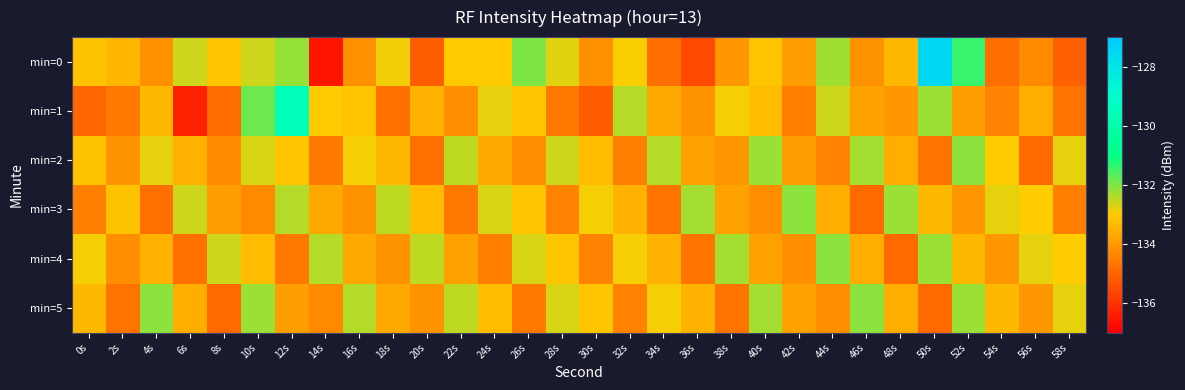

Reading right to left, list all the values displayed in this chart.

min=0: 58s=-135.1	56s=-134.3	54s=-134.8	52s=-131.4	50s=-127.5	48s=-133.4	46s=-134.1	44s=-132.3	42s=-133.9	40s=-133.1	38s=-134.0	36s=-135.6	34s=-134.8	32s=-133.0	30s=-134.2	28s=-132.7	26s=-132.0	24s=-133.0	22s=-133.0	20s=-135.1	18s=-132.9	16s=-134.2	14s=-136.6	12s=-132.2	10s=-132.6	8s=-133.2	6s=-132.6	4s=-134.2	2s=-133.4	0s=-133.2
min=1: 58s=-134.7	56s=-133.6	54s=-134.4	52s=-133.9	50s=-132.2	48s=-134.0	46s=-133.8	44s=-132.6	42s=-134.5	40s=-133.3	38s=-132.9	36s=-134.1	34s=-133.7	32s=-132.4	30s=-135.2	28s=-134.6	26s=-133.1	24s=-132.8	22s=-134.2	20s=-133.5	18s=-134.8	16s=-133.1	14s=-133.0	12s=-129.6	10s=-131.9	8s=-134.9	6s=-136.3	4s=-133.4	2s=-134.6	0s=-135.0
min=2: 58s=-132.8	56s=-134.9	54s=-133.0	52s=-132.1	50s=-134.7	48s=-133.6	46s=-132.3	44s=-134.4	42s=-133.9	40s=-132.2	38s=-134.0	36s=-133.8	34s=-132.4	32s=-134.5	30s=-133.3	28s=-132.6	26s=-134.2	24s=-133.7	22s=-132.5	20s=-134.8	18s=-133.4	16s=-132.9	14s=-134.6	12s=-133.1	10s=-132.7	8s=-134.3	6s=-133.5	4s=-132.8	2s=-134.1	0s=-133.2
min=3: 58s=-134.5	56s=-133.0	54s=-132.8	52s=-134.0	50s=-133.4	48s=-132.2	46s=-134.9	44s=-133.6	42s=-132.1	40s=-134.2	38s=-133.8	36s=-132.3	34s=-134.7	32s=-133.5	30s=-132.9	28s=-134.4	26s=-133.1	24s=-132.7	22s=-134.6	20s=-133.3	18s=-132.5	16s=-134.1	14s=-133.7	12s=-132.4	10s=-134.3	8s=-133.9	6s=-132.6	4s=-134.8	2s=-133.2	0s=-134.5
min=4: 58s=-133.0	56s=-132.8	54s=-134.0	52s=-133.4	50s=-132.2	48s=-134.9	46s=-133.6	44s=-132.1	42s=-134.2	40s=-133.8	38s=-132.3	36s=-134.7	34s=-133.5	32s=-132.9	30s=-134.4	28s=-133.1	26s=-132.7	24s=-134.5	22s=-133.8	20s=-132.5	18s=-134.1	16s=-133.7	14s=-132.4	12s=-134.6	10s=-133.3	8s=-132.6	6s=-134.8	4s=-133.5	2s=-134.2	0s=-132.9
min=5: 58s=-132.8	56s=-134.0	54s=-133.4	52s=-132.2	50s=-134.9	48s=-133.6	46s=-132.1	44s=-134.2	42s=-133.8	40s=-132.3	38s=-134.7	36s=-133.5	34s=-132.9	32s=-134.4	30s=-133.1	28s=-132.7	26s=-134.6	24s=-133.3	22s=-132.5	20s=-134.1	18s=-133.7	16s=-132.4	14s=-134.3	12s=-133.9	10s=-132.2	8s=-134.9	6s=-133.6	4s=-132.1	2s=-134.7	0s=-133.4